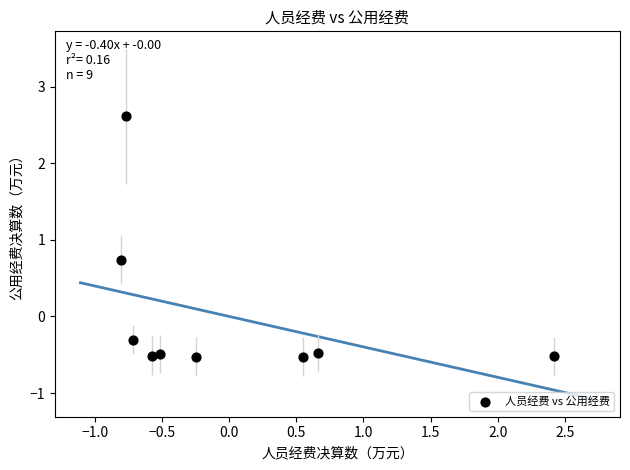

What Y value in the scatter plot is closest to 1?

0.7